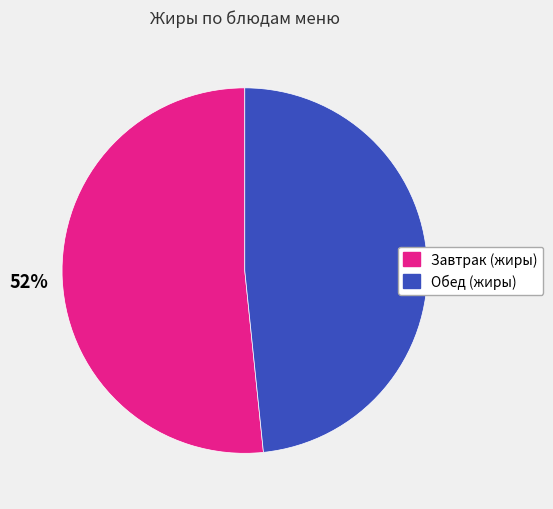

To the nearest percent, what is the average slice percentage?

50%